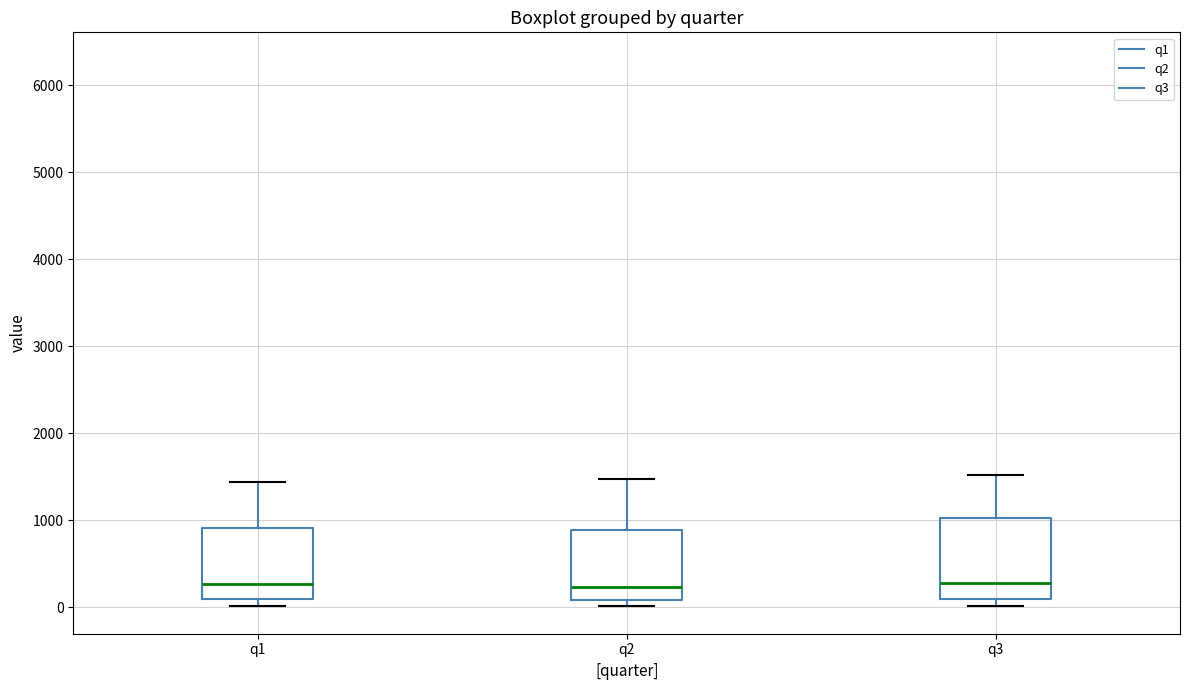

Reading left to right, transcribe this box plot: for each box, give where its median line is, the range the box spans, and where its two whiskers end, as read against the y-axis. The values are not printed on the chart, so give them approximately, as read against the axis.

q1: median 300, box 100 to 900, whiskers 0 to 1400
q2: median 200, box 100 to 900, whiskers 0 to 1500
q3: median 300, box 100 to 1000, whiskers 0 to 1500